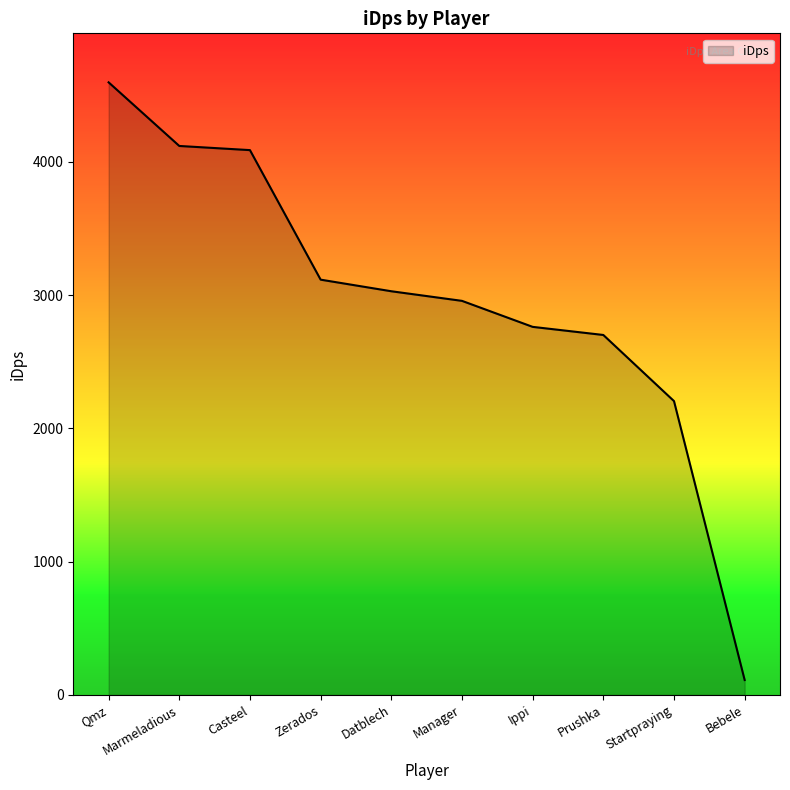

What is the greatest value displayed?

4595.3